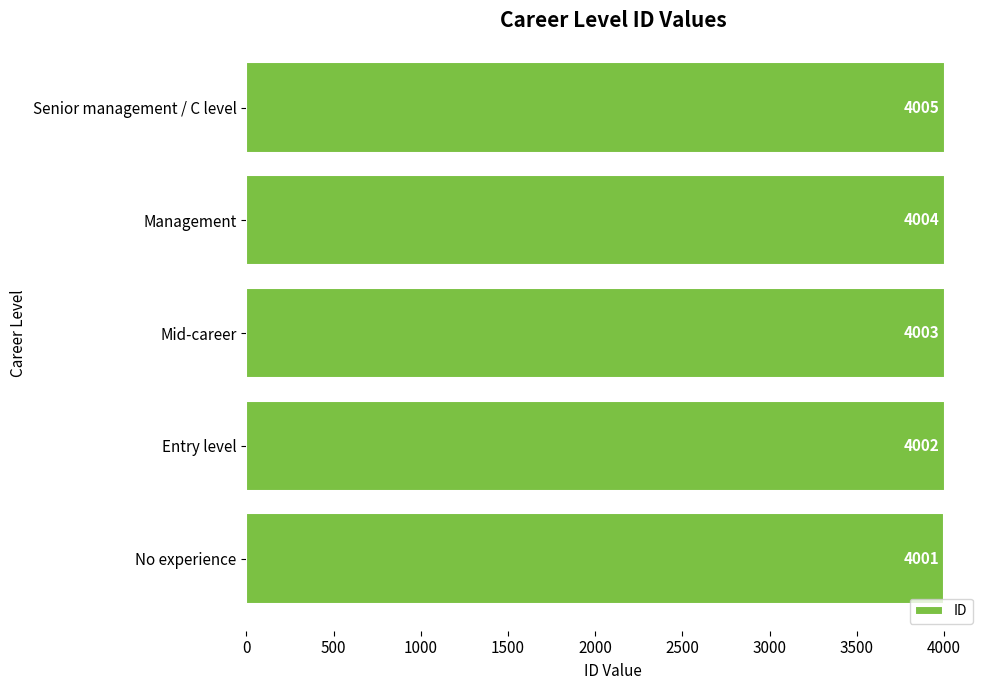

Reading bottom to top, extract all data points from this chart.

4001	4002	4003	4004	4005